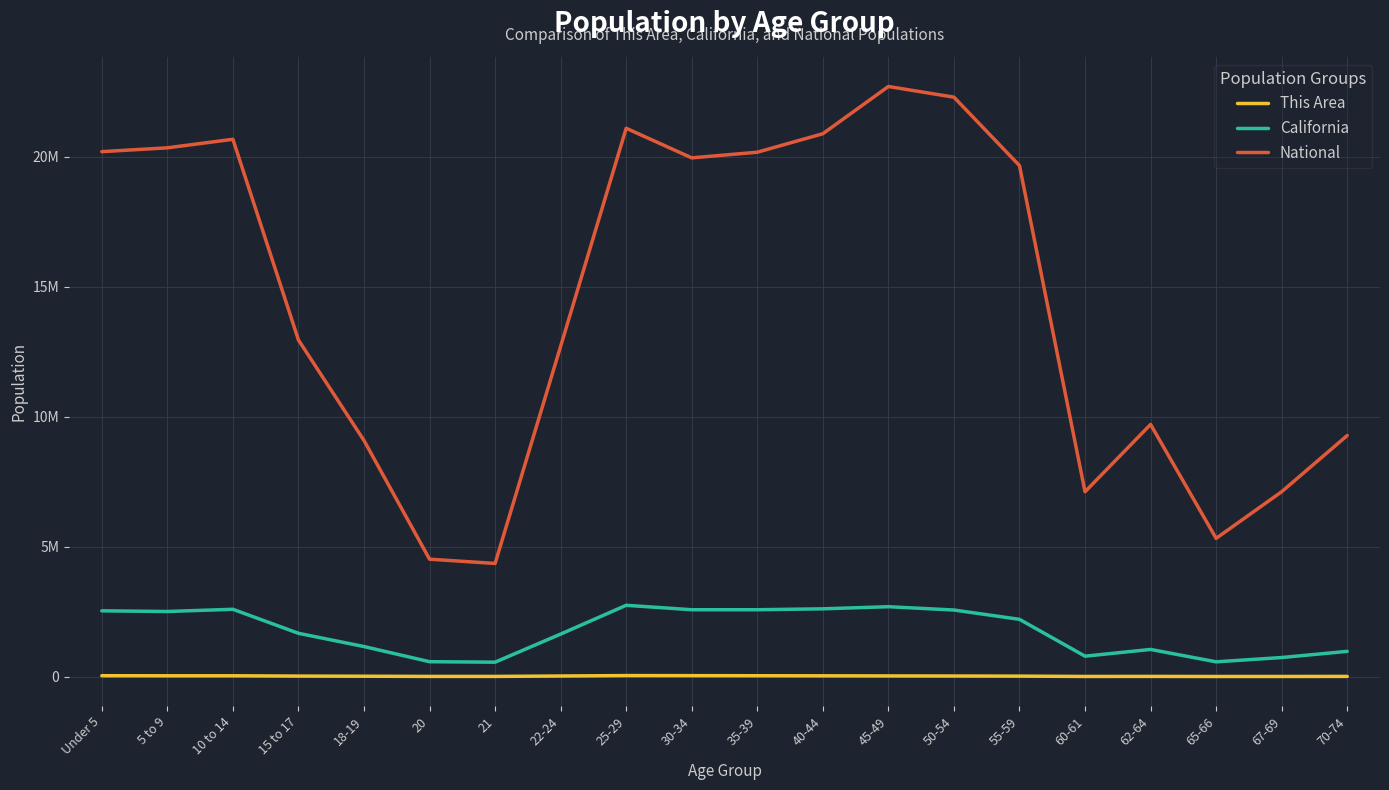

True or false: California and National intersect in this chart.

False